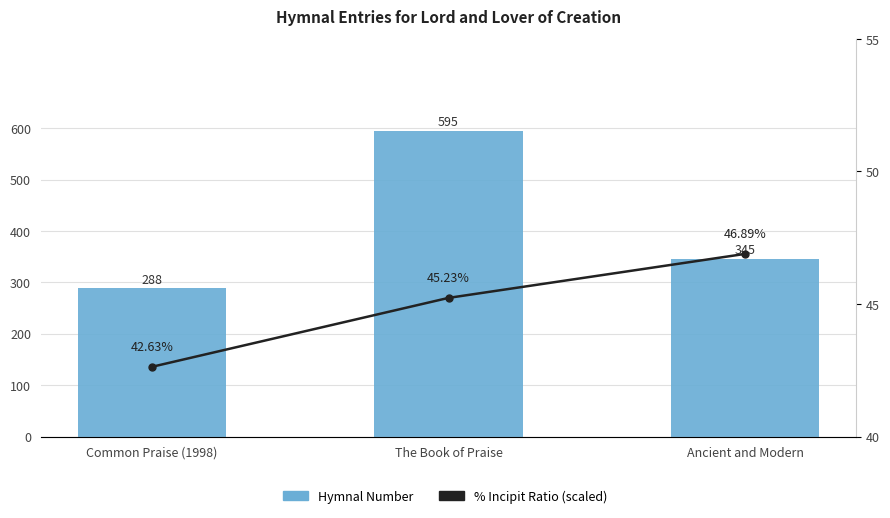

Which series has the widest spread of values?

Hymnal Number